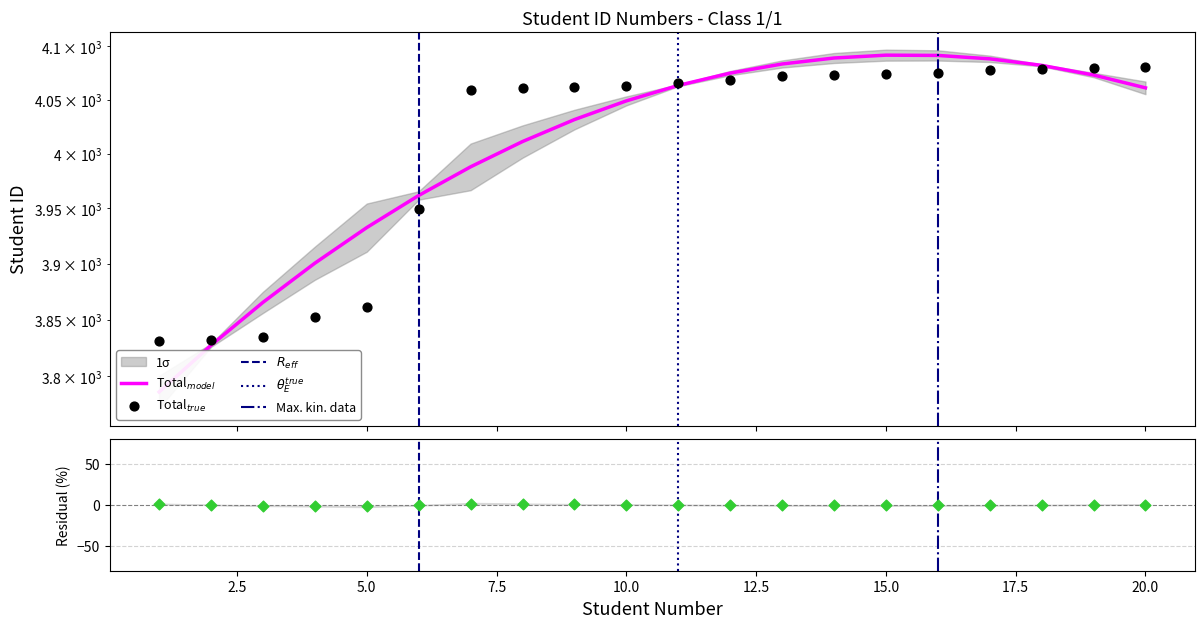

Between 17 and 1, which is larger?

17